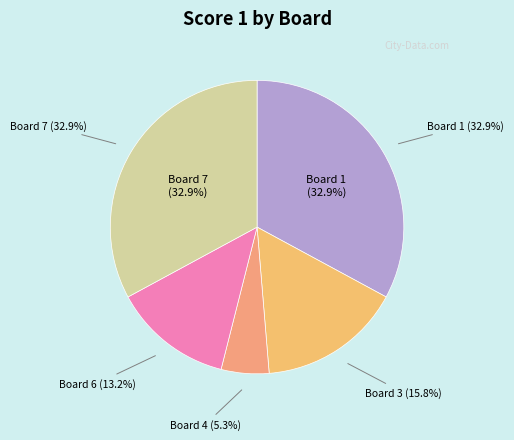

What percentage is NOT represented by Board 2?

100.0%